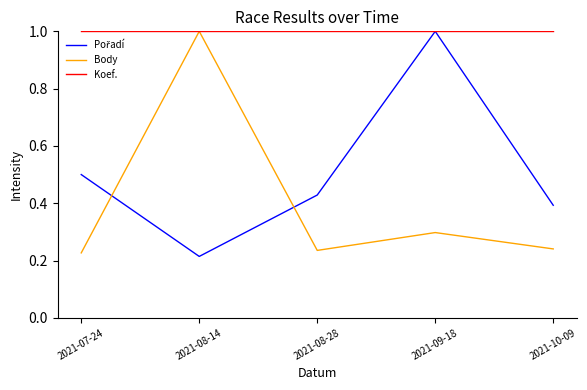

What is the total value across all series at 2021-10-09?

1.6